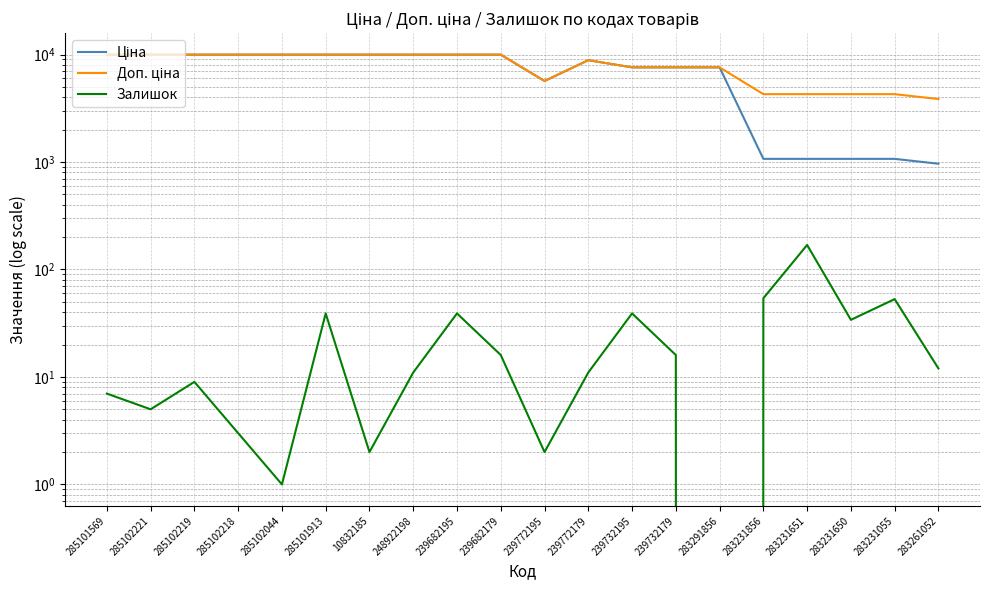

At 239772179, list the series in order from smallest to largest.

Залишок, Ціна, Доп. ціна